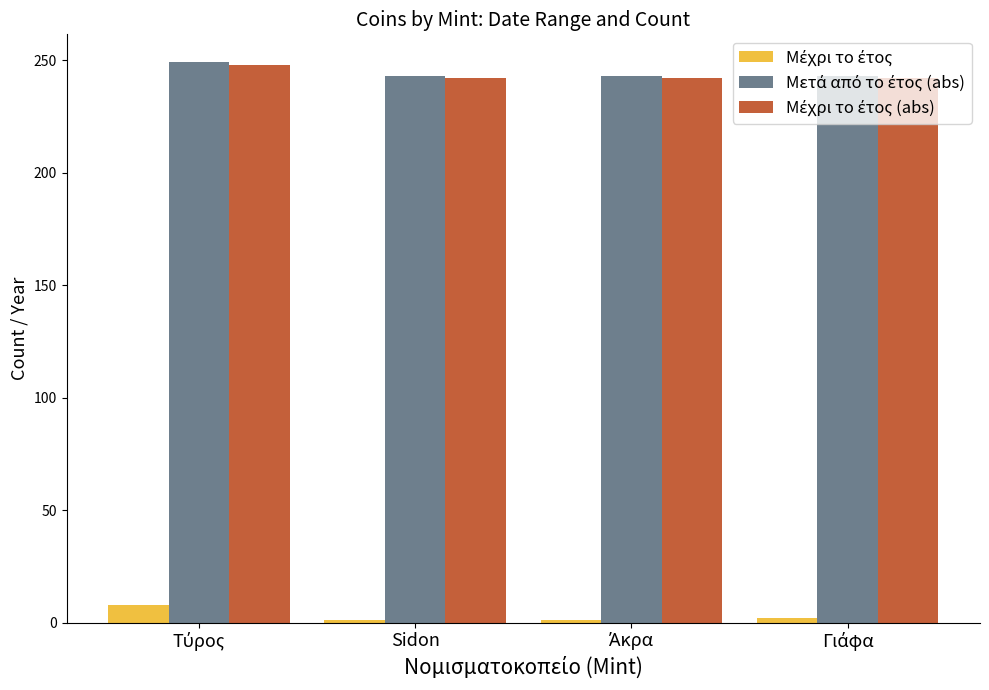

At how many categories does at least one series exceed 113?

4